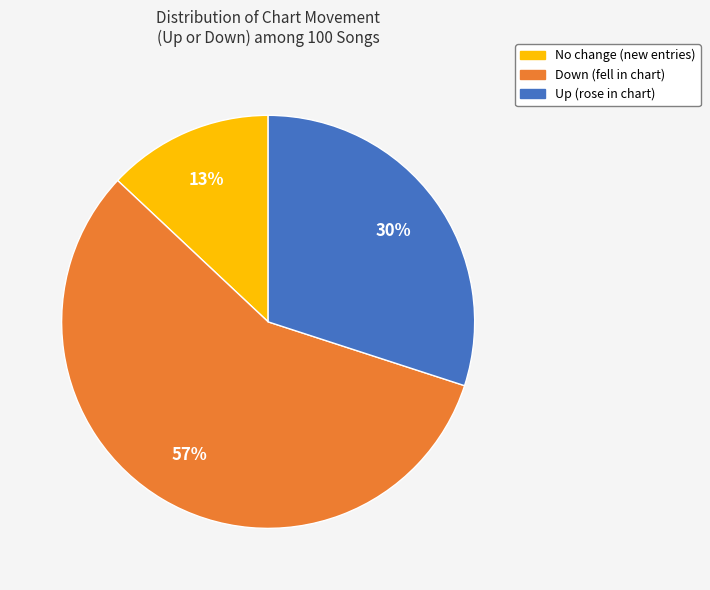

To the nearest percent, what is the average slice percentage?

33%